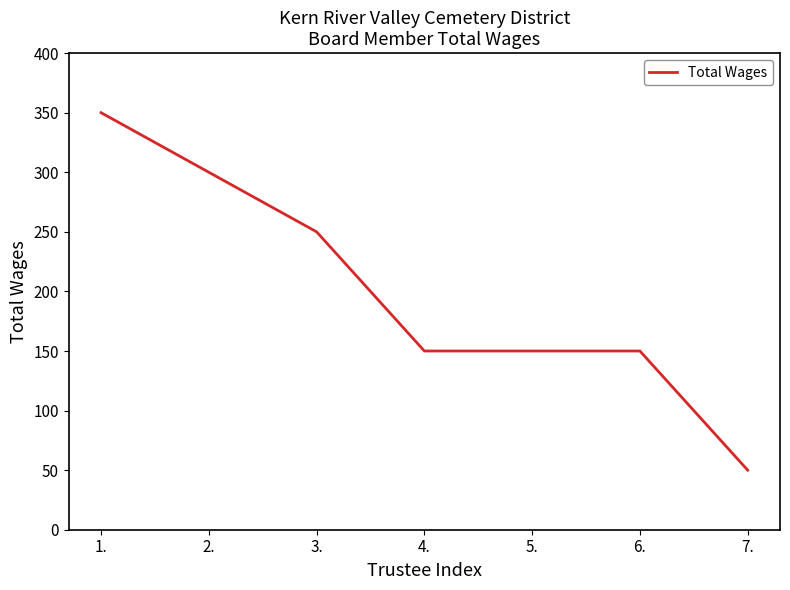

Between 1. and 5., which is larger?

1.